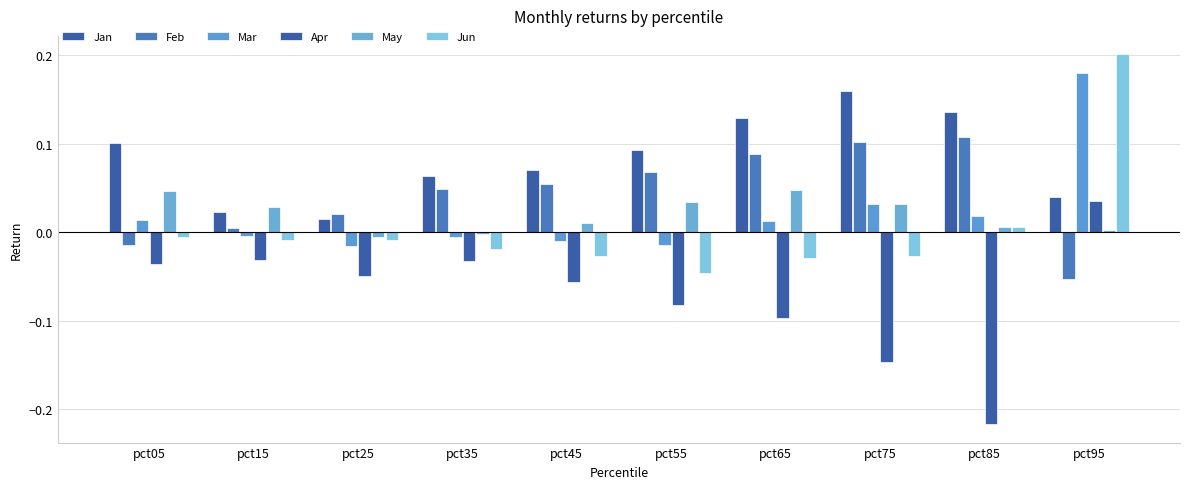

What is the difference between the maximum and minimum values in the Apr series?

0.3